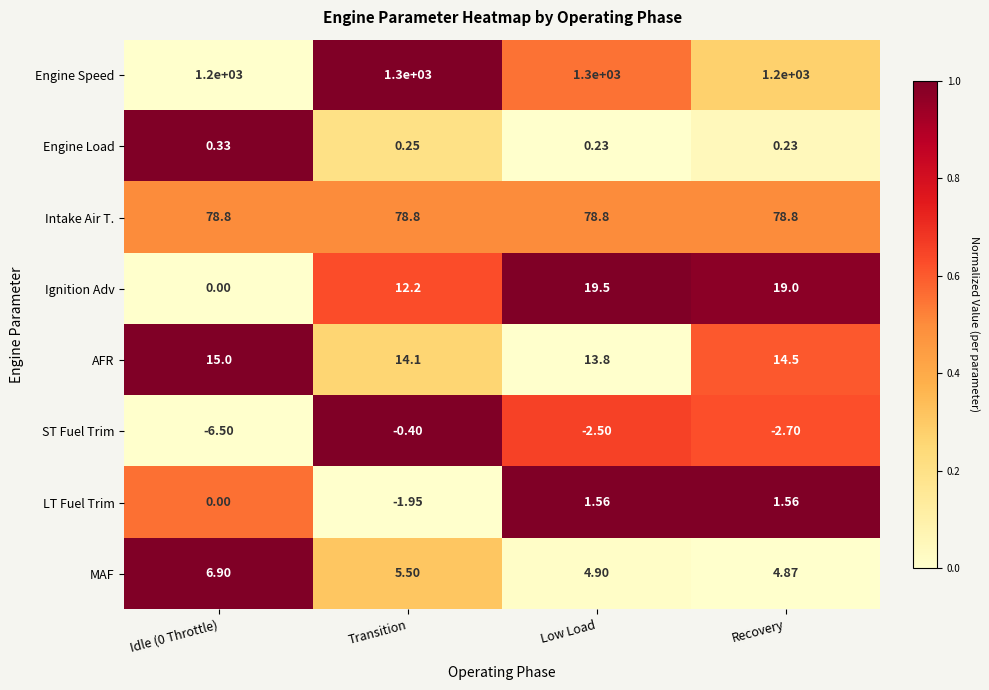

Which category has the lowest value across all series?

Idle (0 Throttle)